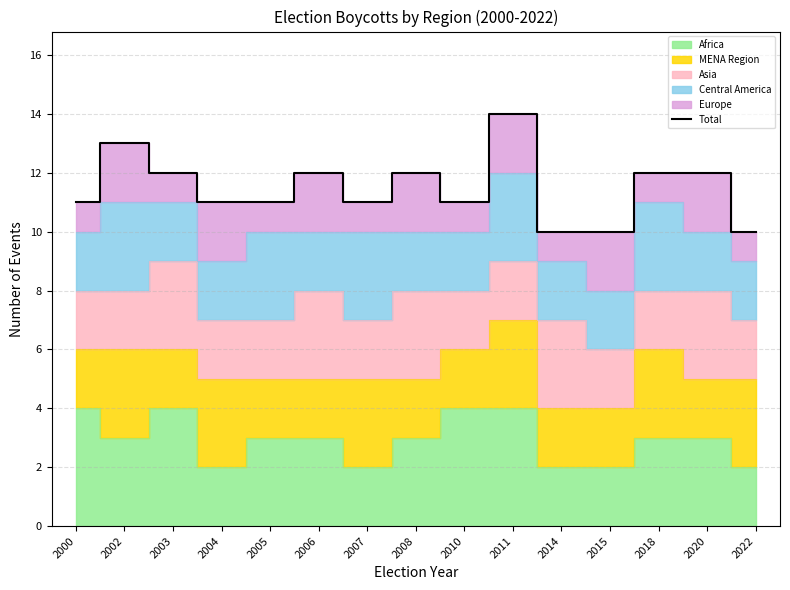

Count the number of categories in the chart.

15